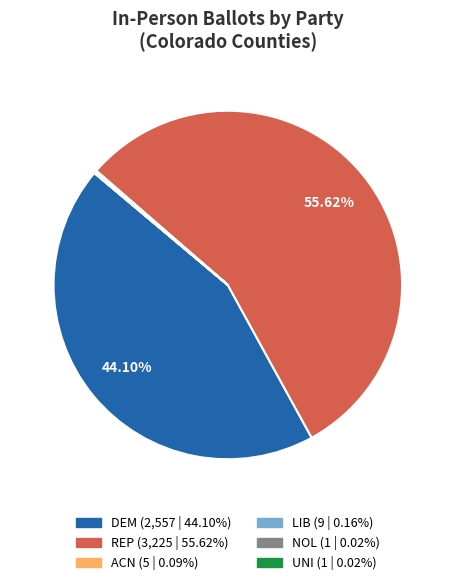

What is the majority slice?

REP